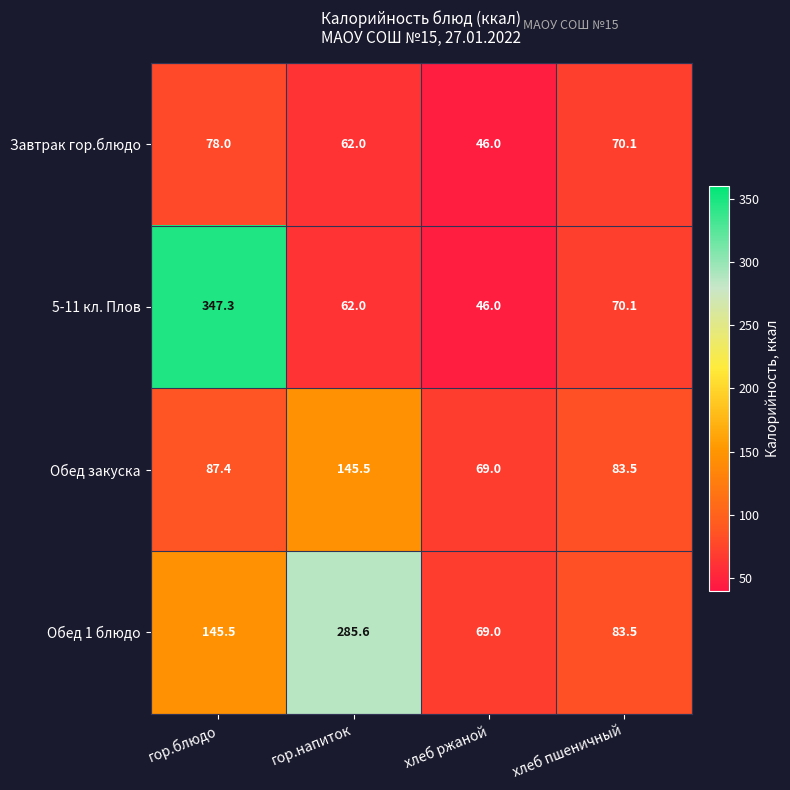

Rank the series by their maximum value, from lowest to highest.

Завтрак гор.блюдо, Обед закуска, Обед 1 блюдо, 5-11 кл. Плов